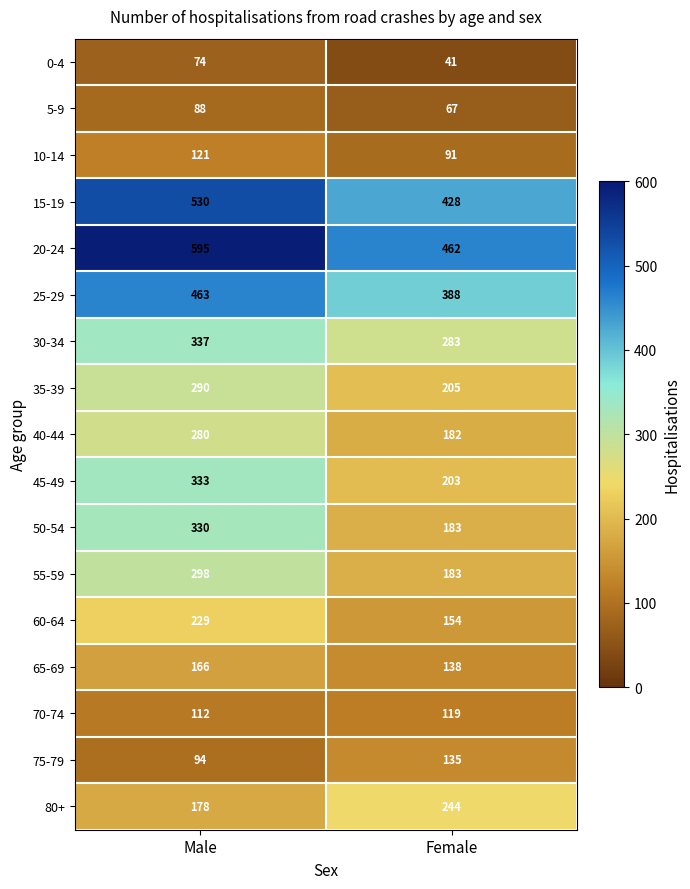

What is the sum of all 10-14 values?

212